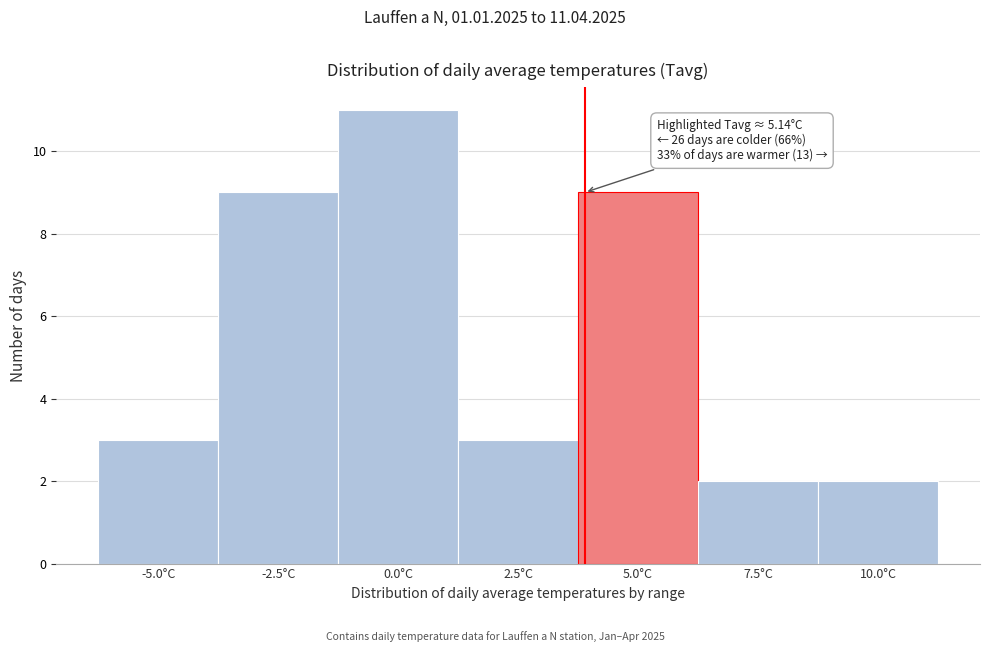

Reading right to left, extract all data points from this chart.

10.0°C=2	7.5°C=2	5.0°C=9	2.5°C=3	0.0°C=11	-2.5°C=9	-5.0°C=3